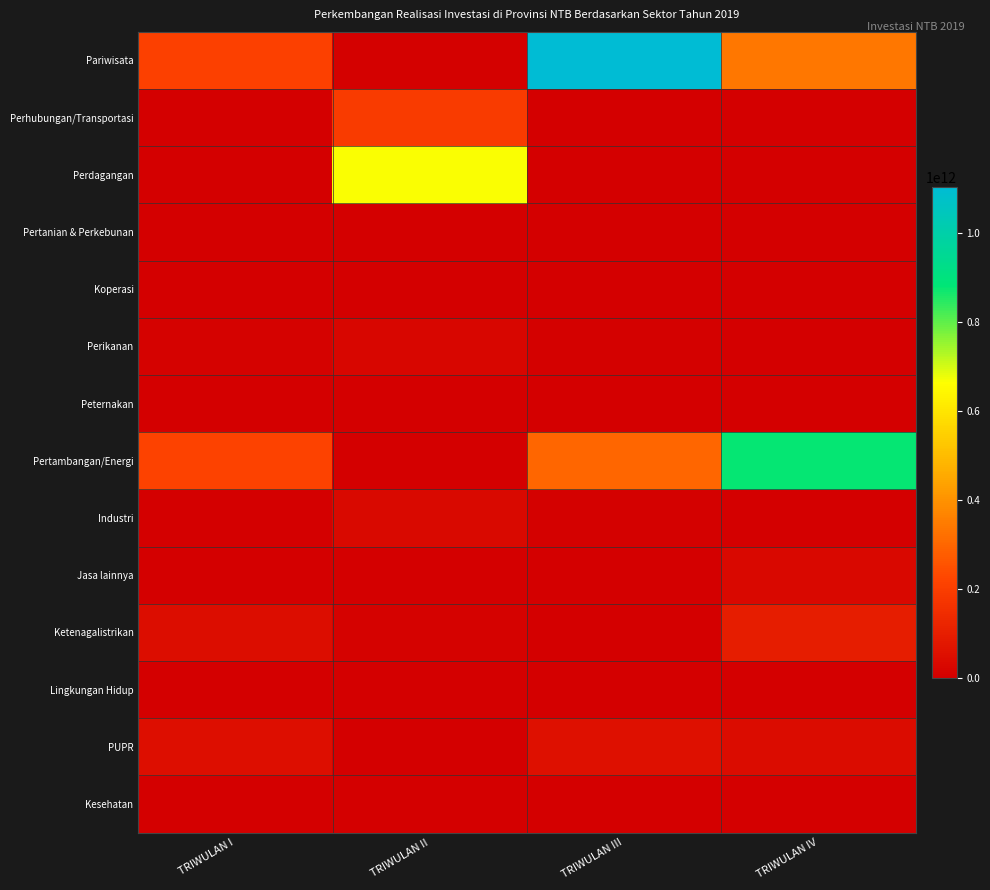

What is the difference between the highest and lowest values at TRIWULAN IV?

878110053900